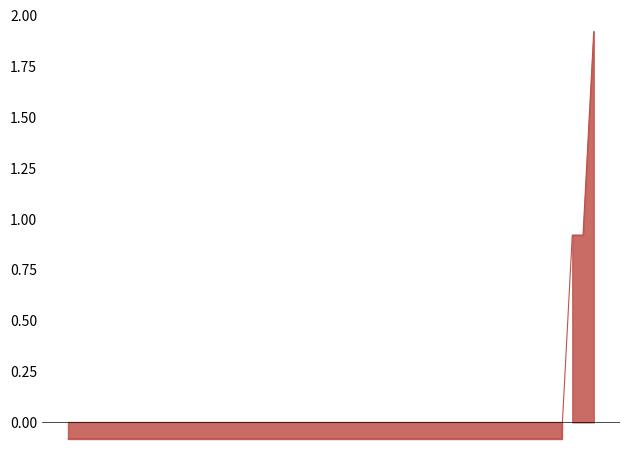

Is it true that 三(4)班 equals 1 at 文明用餐?

False